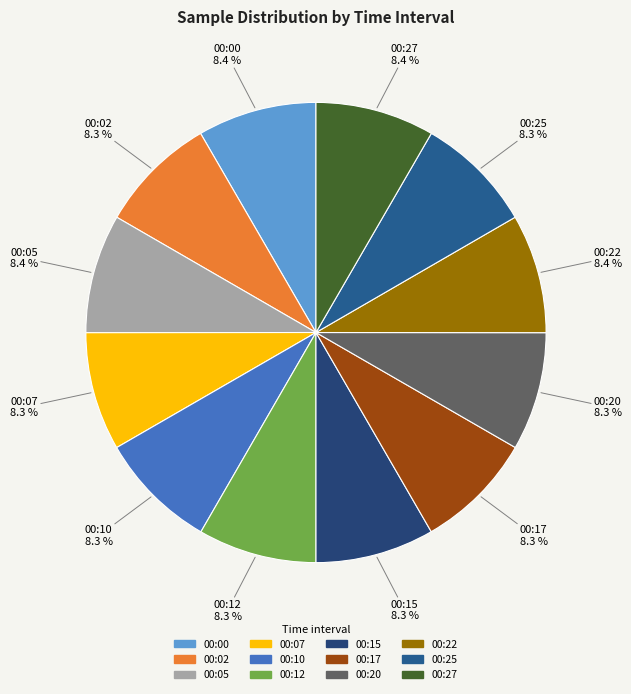

Does 00:15 account for over 50% of the chart?

No